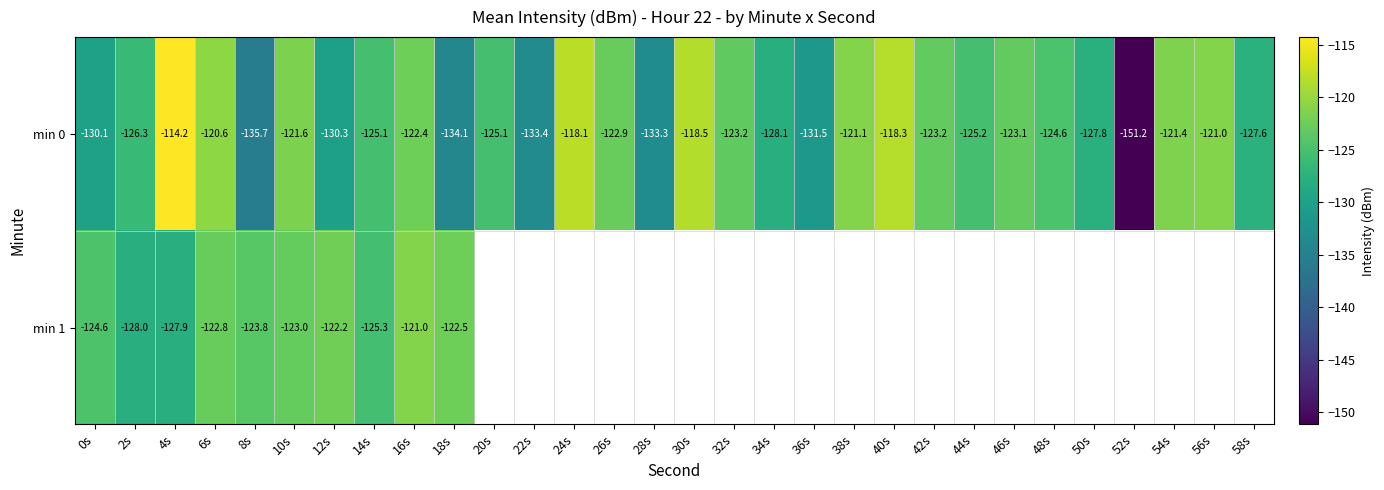

What is the difference between the second highest and second lowest values in the min 0 series?

17.6